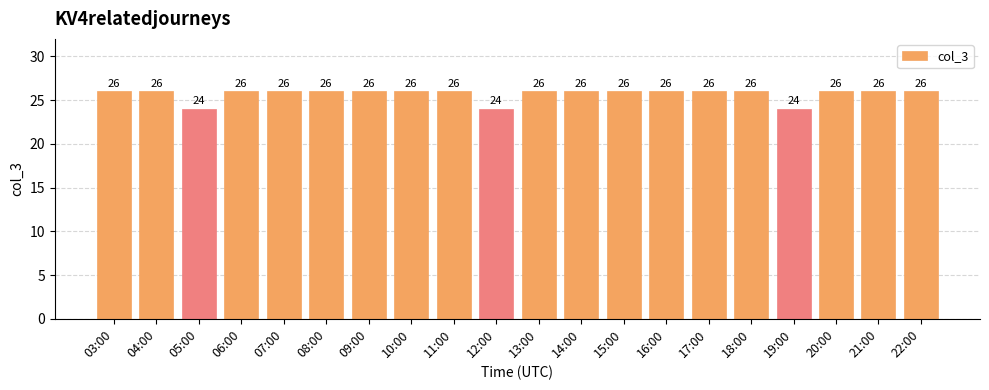

What is the label of the 2nd bar from the right?

21:00